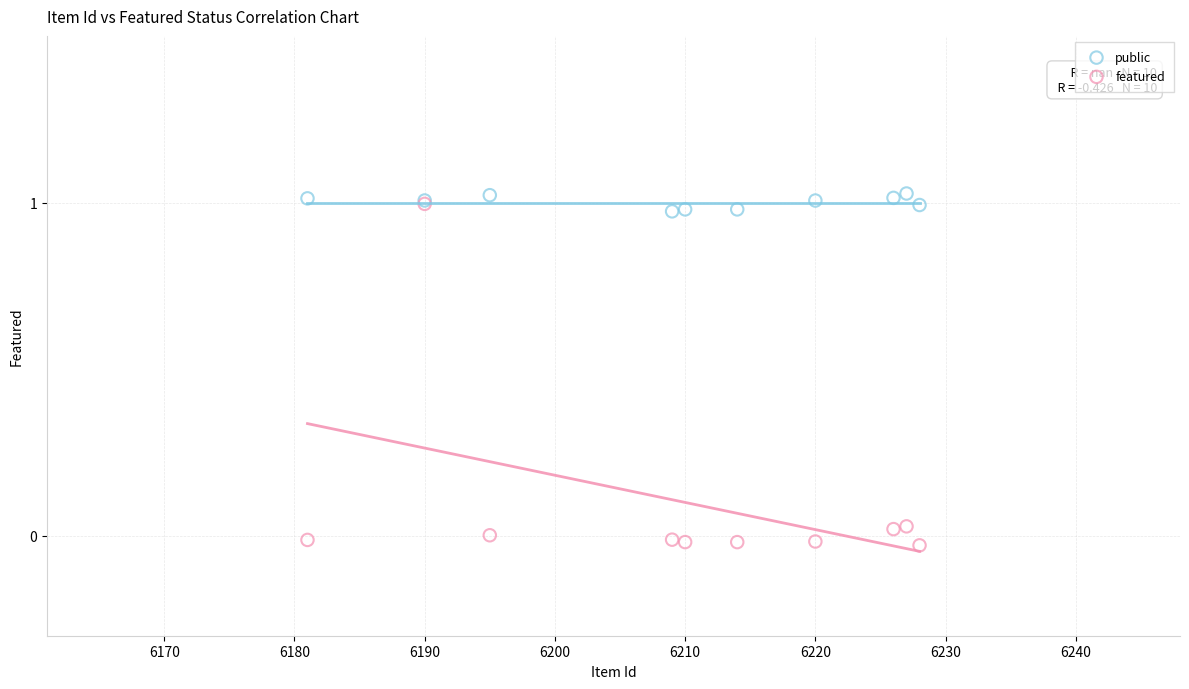

Which series reaches the maximum Y coordinate?

public